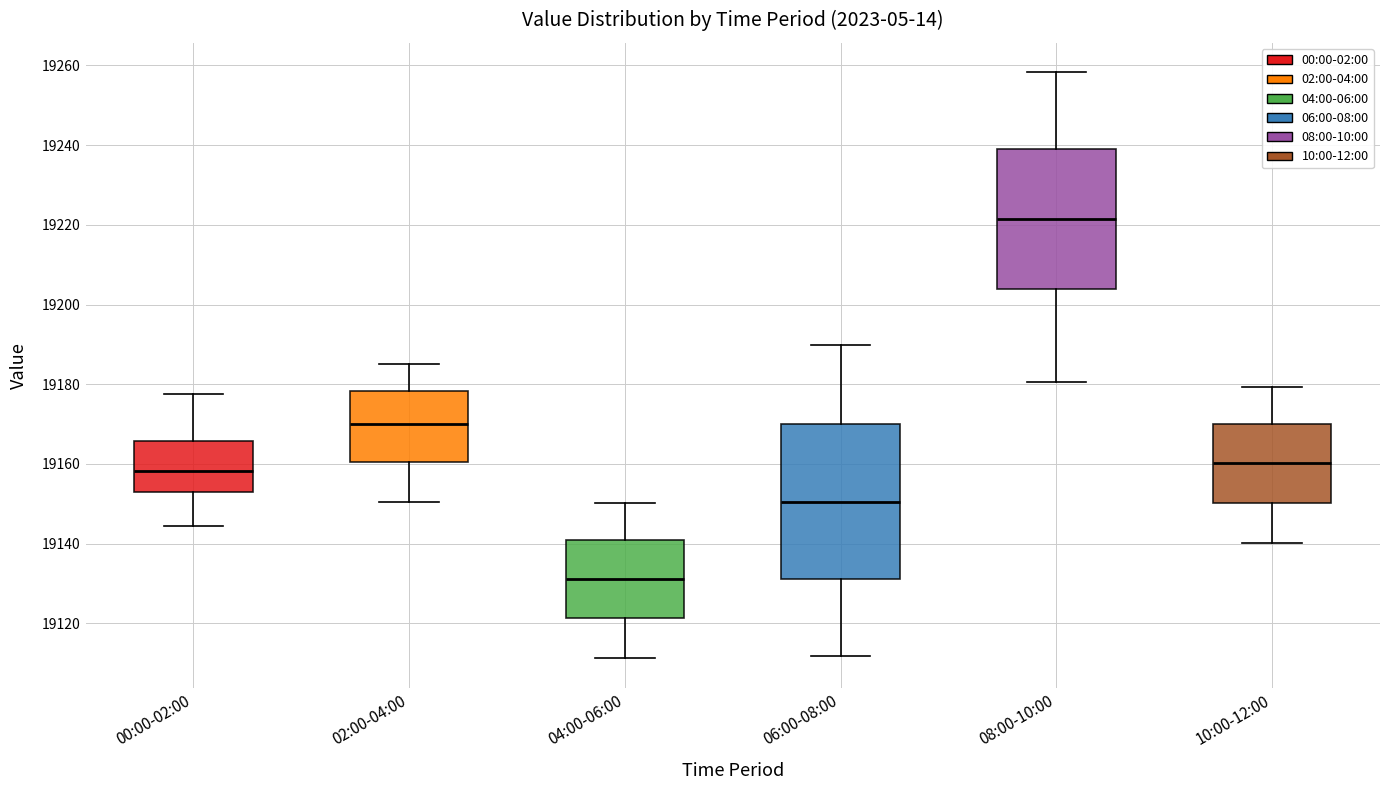

Reading left to right, read every box against the y-axis: the position of its median line, the range the box covers, and the ends of its whiskers. The values are not printed on the chart, so give them approximately, as read against the axis.

00:00-02:00: median 19158, box 19152 to 19166, whiskers 19144 to 19178
02:00-04:00: median 19170, box 19160 to 19178, whiskers 19150 to 19186
04:00-06:00: median 19132, box 19122 to 19140, whiskers 19112 to 19150
06:00-08:00: median 19150, box 19132 to 19170, whiskers 19112 to 19190
08:00-10:00: median 19222, box 19204 to 19240, whiskers 19180 to 19258
10:00-12:00: median 19160, box 19150 to 19170, whiskers 19140 to 19180